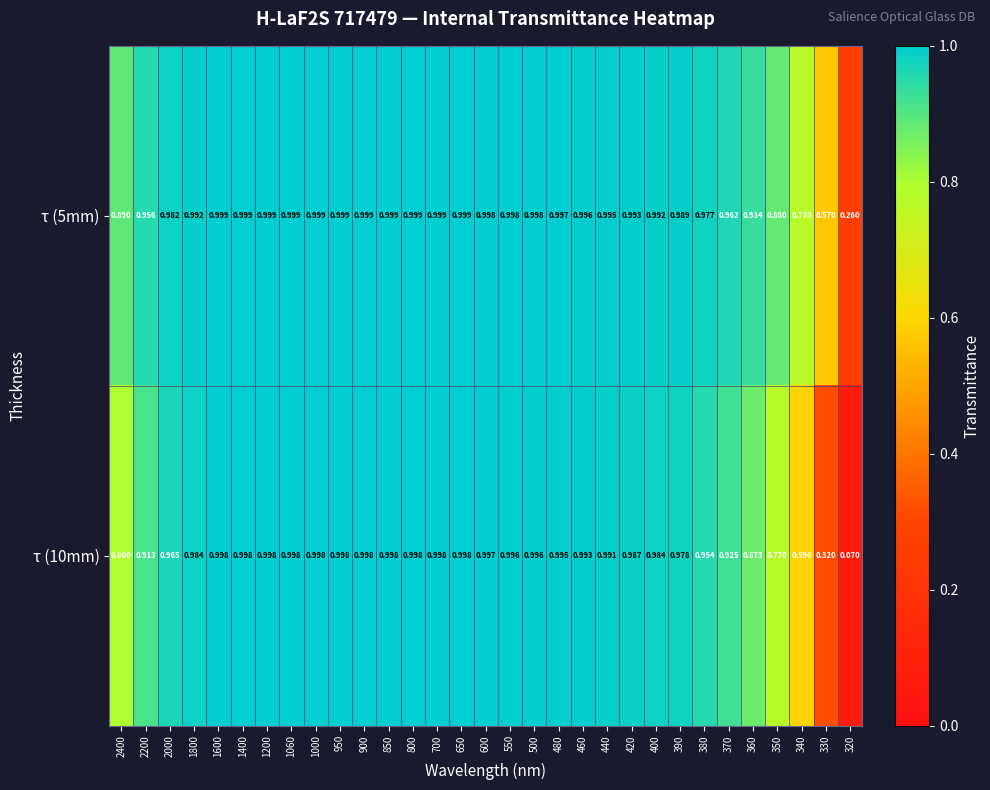

Is the value of τ (10mm) at 900 greater than the value of τ (5mm) at 2400?

Yes